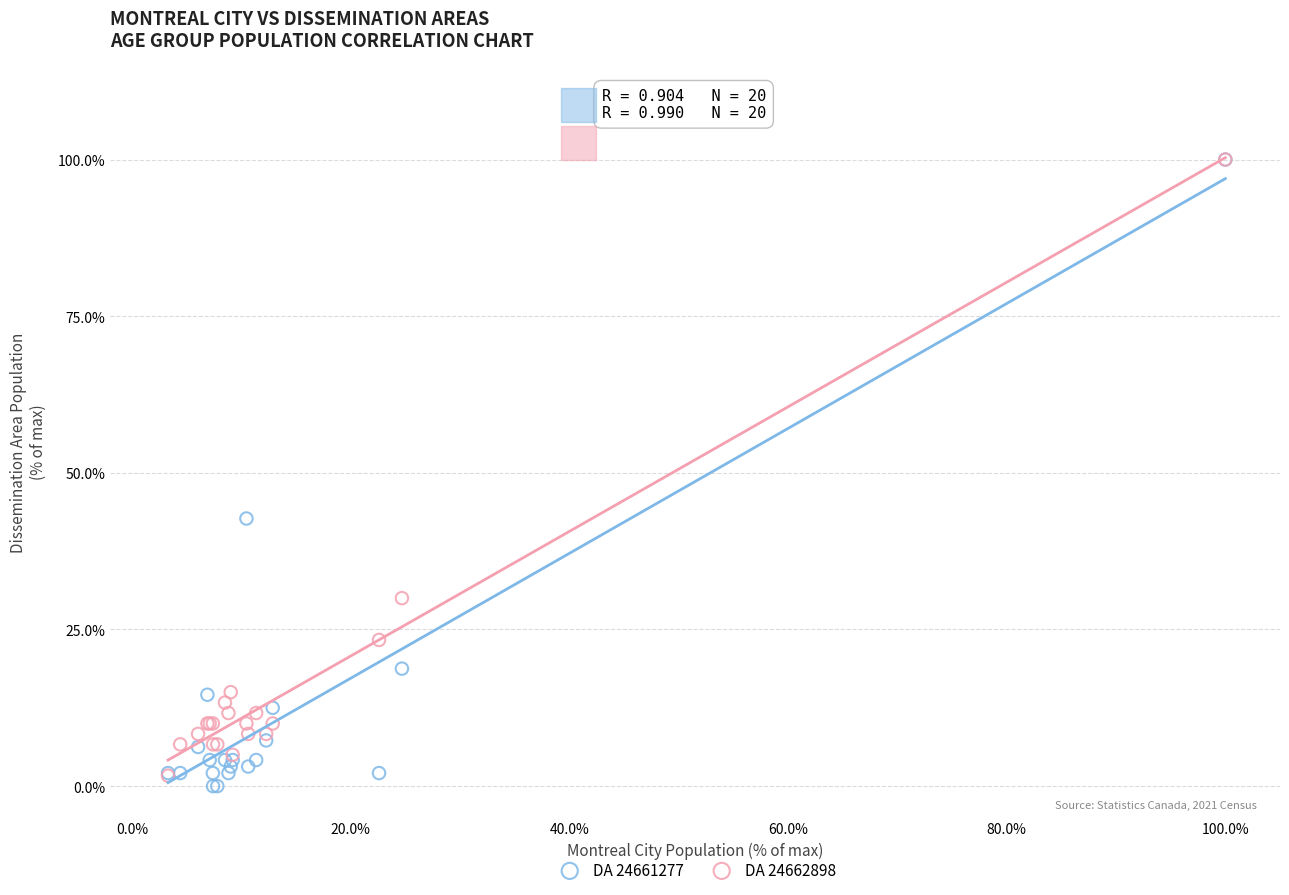

Which series has the largest Y range (max minus min)?

DA 24661277